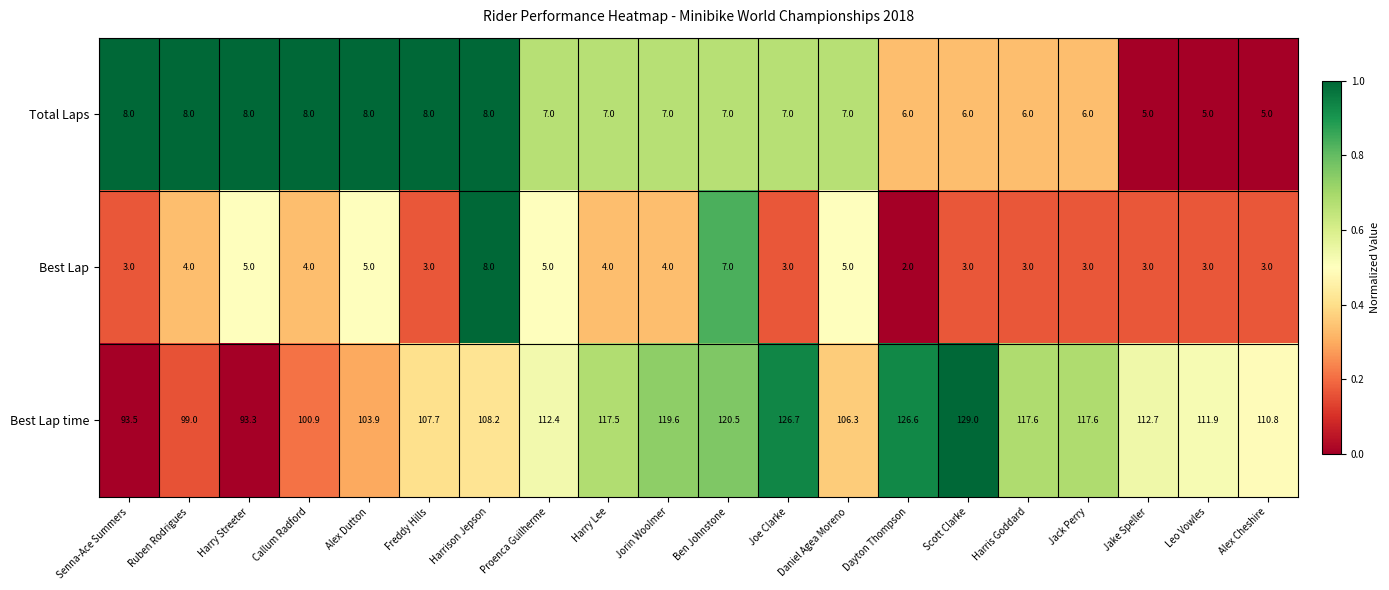

What is the difference between the second highest and minimum values in the Best Lap series?

5.0